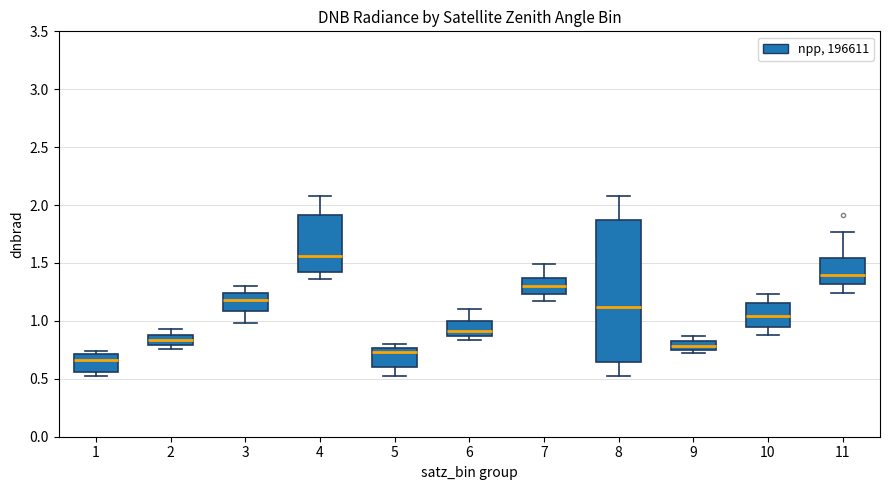

Reading left to right, transcribe this box plot: for each box, give where its median line is, the range the box spans, and where its two whiskers end, as read against the y-axis. The values are not printed on the chart, so give them approximately, as read against the axis.

1: median 0.65, box 0.55 to 0.70, whiskers 0.50 to 0.75
2: median 0.85, box 0.80 to 0.90, whiskers 0.75 to 0.95
3: median 1.20, box 1.10 to 1.25, whiskers 1.00 to 1.30
4: median 1.55, box 1.40 to 1.90, whiskers 1.35 to 2.10
5: median 0.75 (just below the box's upper edge), box 0.60 to 0.75, whiskers 0.50 to 0.80
6: median 0.90, box 0.85 to 1.00, whiskers 0.85 (just below the box's lower edge) to 1.10
7: median 1.30, box 1.25 to 1.35, whiskers 1.15 to 1.50
8: median 1.10, box 0.65 to 1.85, whiskers 0.50 to 2.10
9: median 0.80, box 0.75 to 0.85, whiskers 0.70 to 0.85 (above the box's upper edge)
10: median 1.05, box 0.95 to 1.15, whiskers 0.90 to 1.25
11: median 1.40, box 1.30 to 1.55, whiskers 1.25 to 1.75